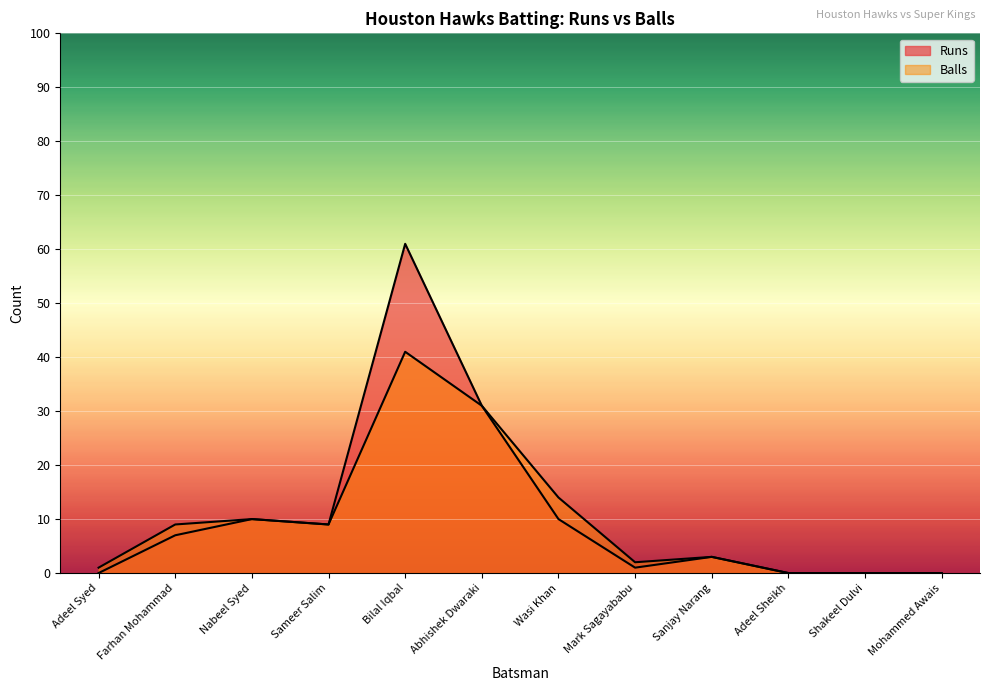

At which label does Runs first exceed 7?

Nabeel Syed